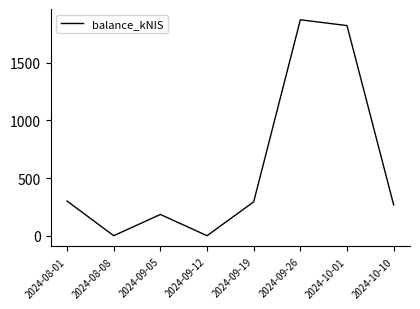

What is the difference between the maximum and minimum values?

1871.6